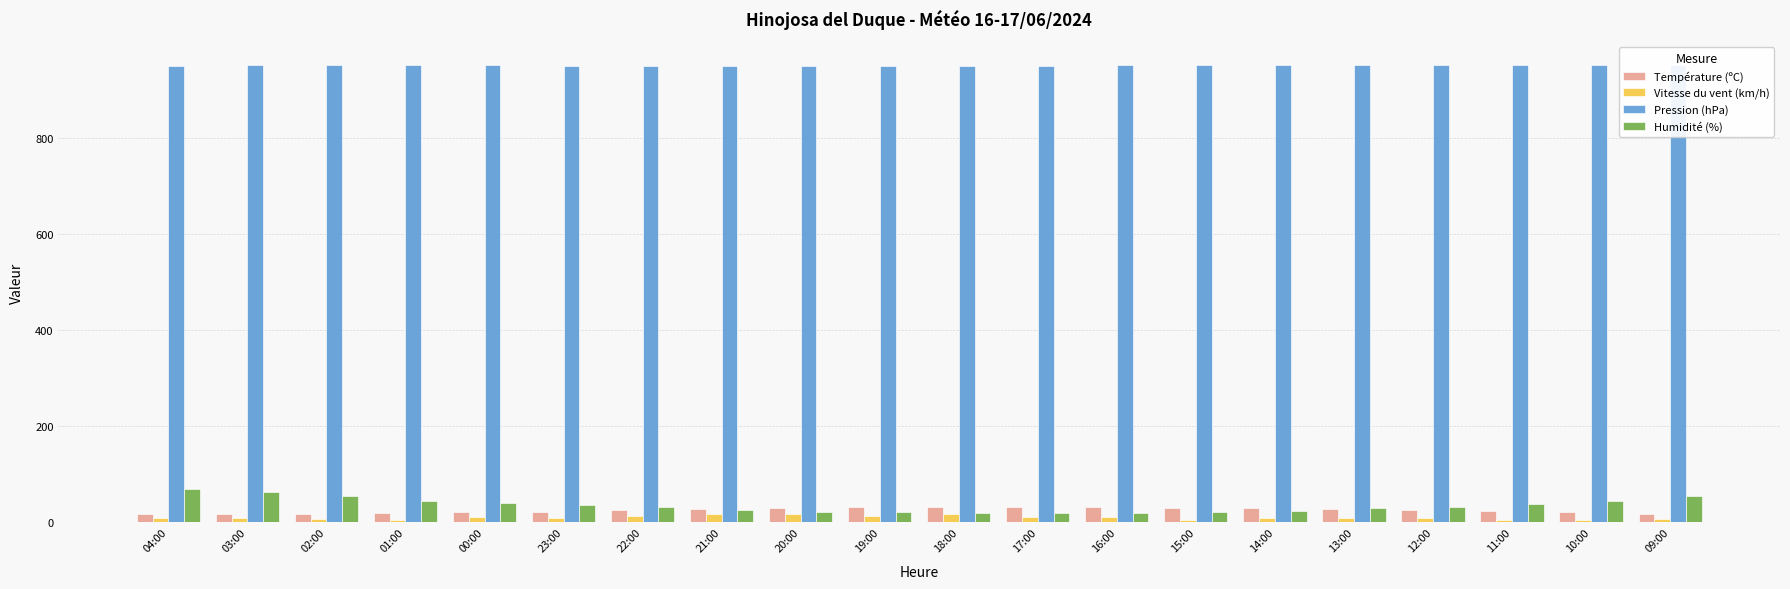

What is the label of the 4th bar from the left?

01:00